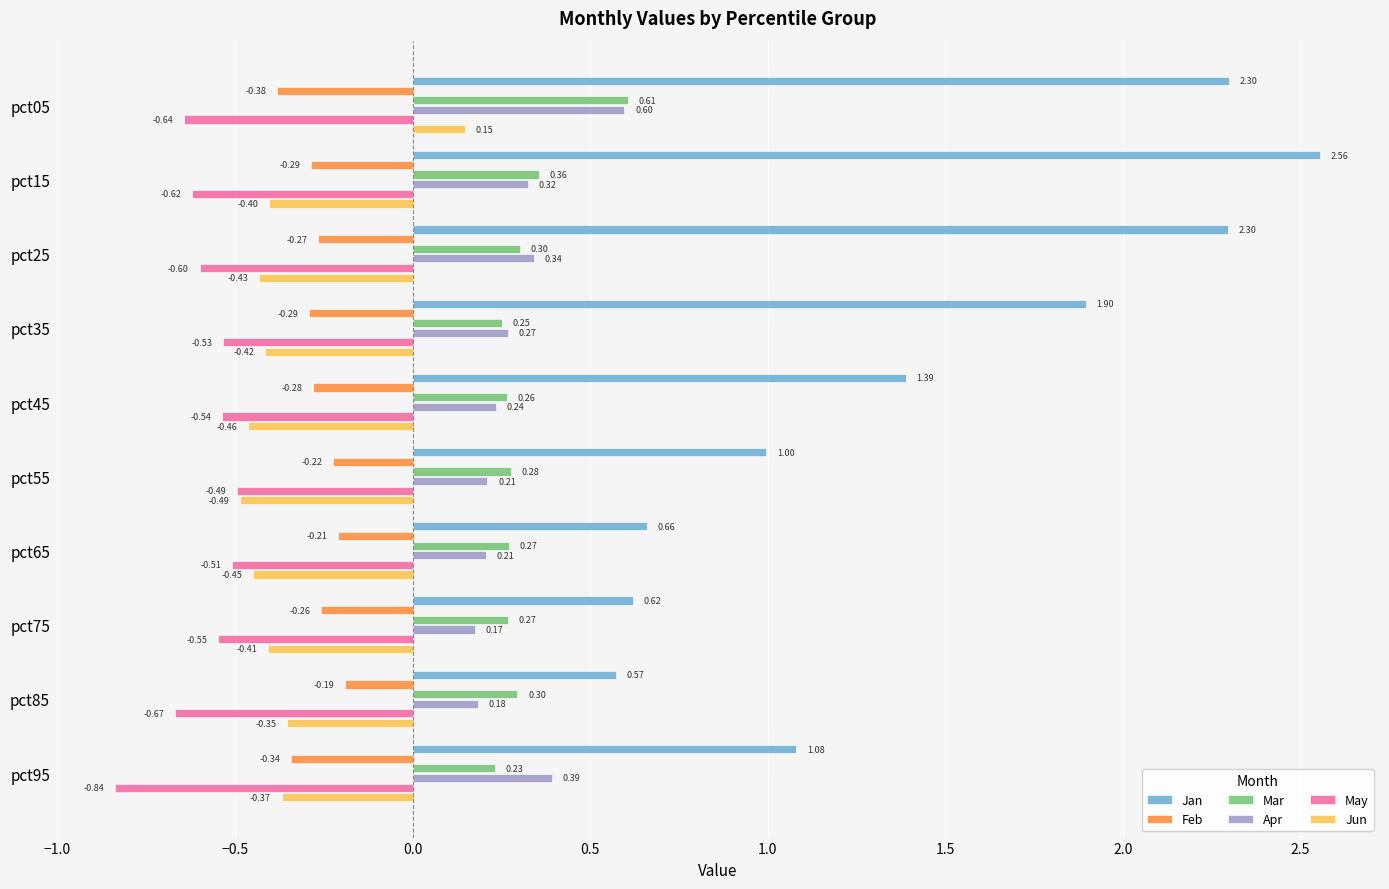

What is the average value of the Jun series?

-0.4